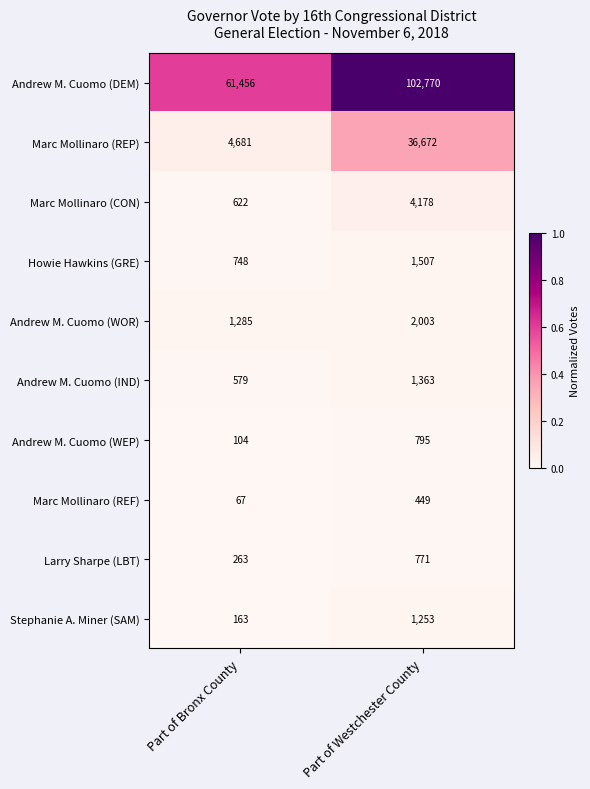

Between Part of Bronx County and Part of Westchester County, which series saw the biggest shift?

Andrew M. Cuomo (DEM)